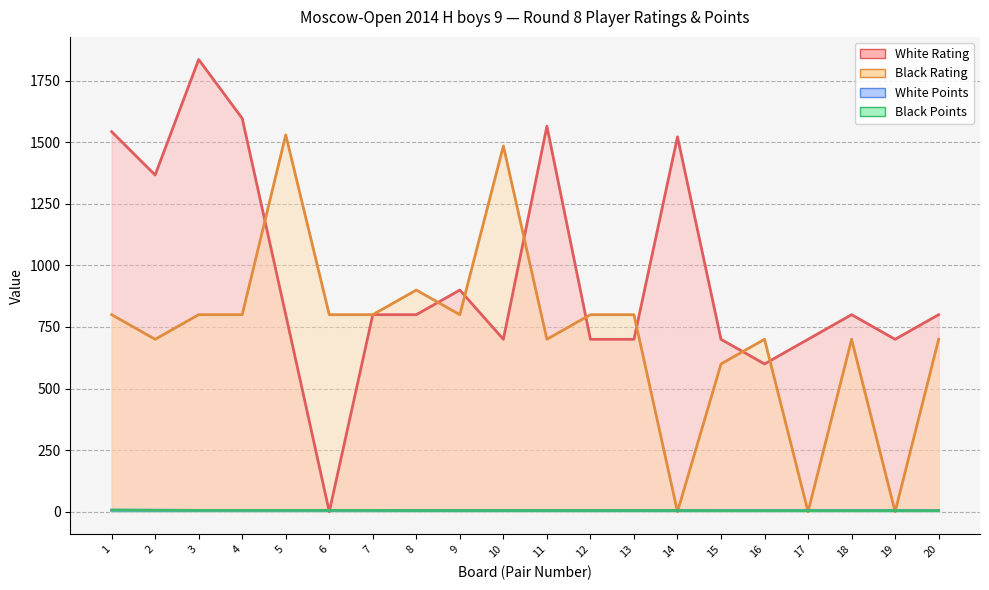

What is the difference between the second highest and minimum values in the White Points series?

1.5